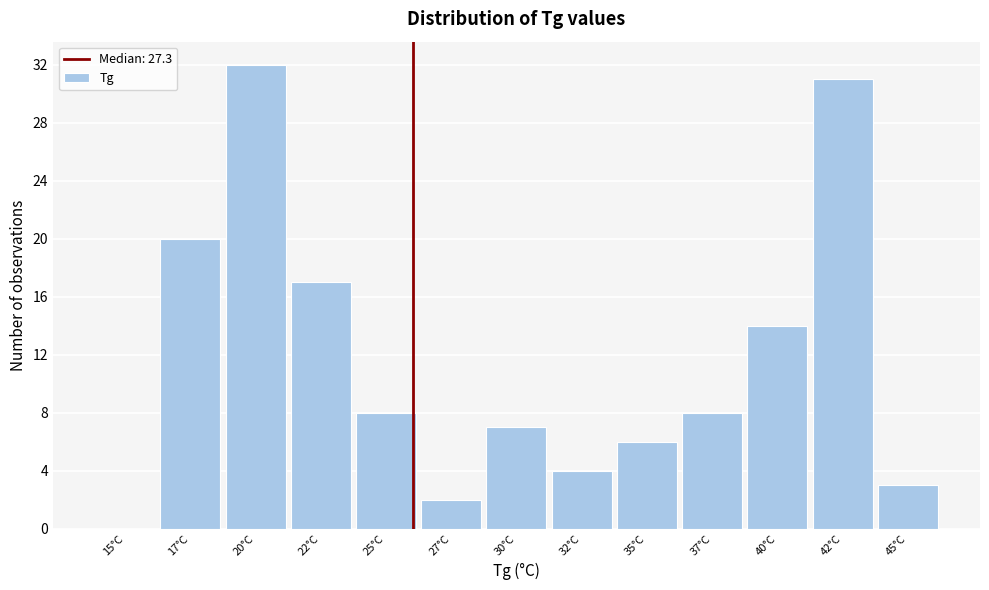

Reading left to right, extract all data points from this chart.

15°C=0	17°C=20	20°C=32	22°C=17	25°C=8	27°C=2	30°C=7	32°C=4	35°C=6	37°C=8	40°C=14	42°C=31	45°C=3